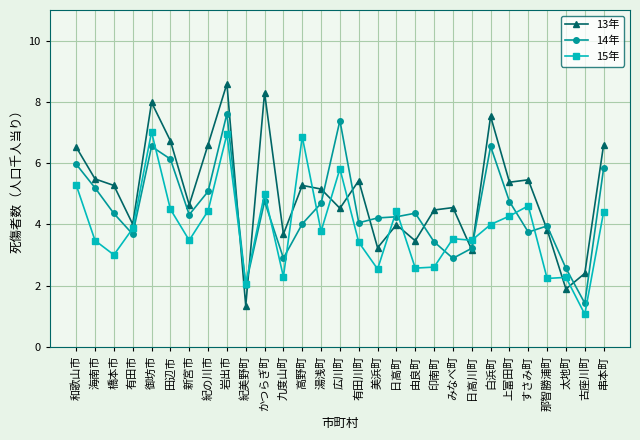

At which category is the sum across all series the highest?

岩出市